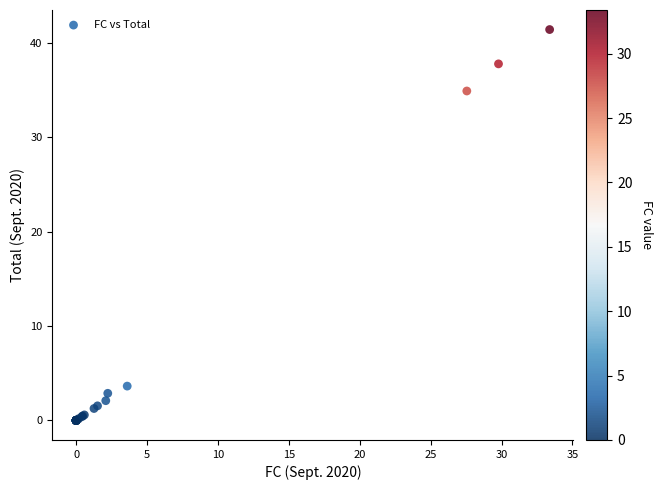

What Y value in the scatter plot is closest to 20?

34.9